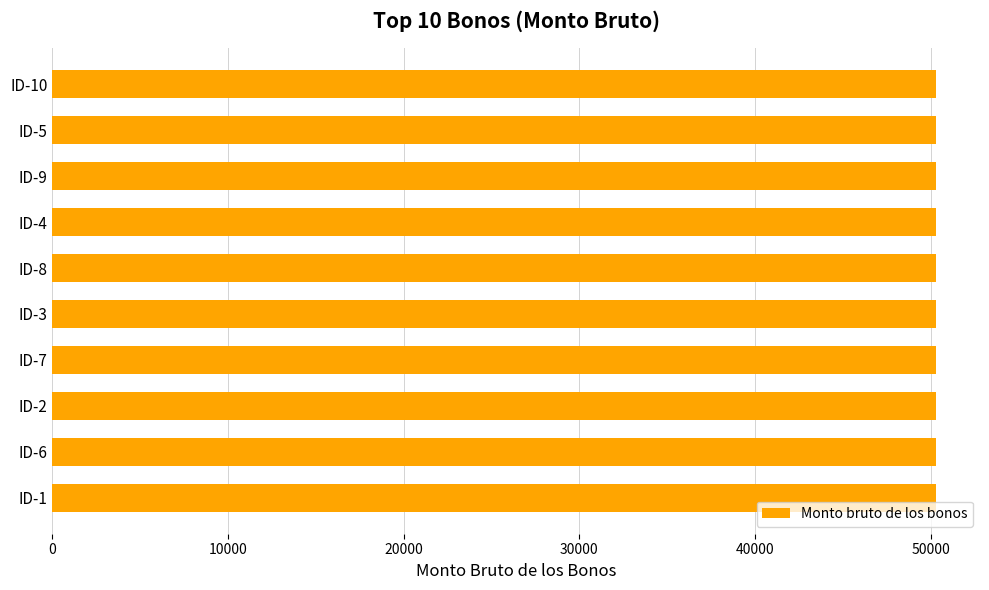

What is the ratio of the value at ID-6 to the value at ID-7?

1.0